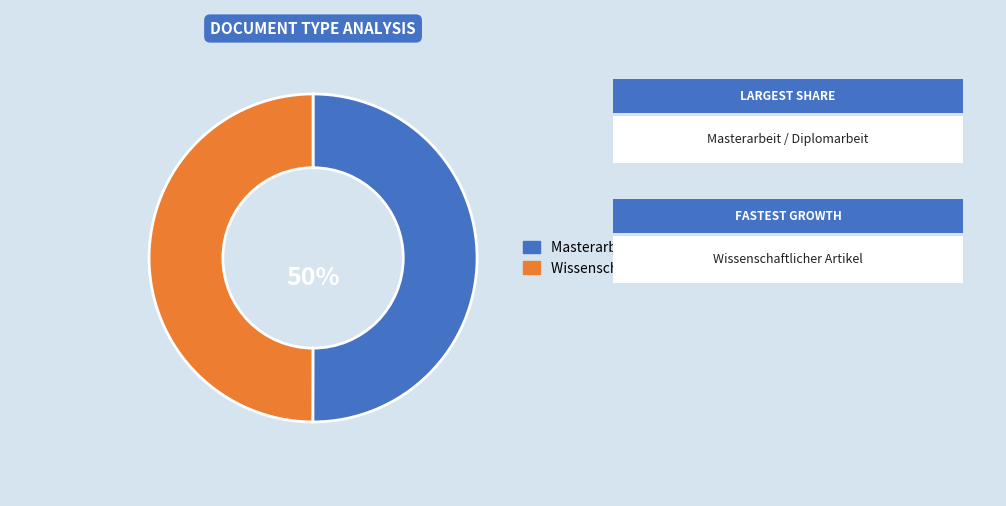

True or false: Wissenschaftlicher Artikel accounts for 50% of the total.

True